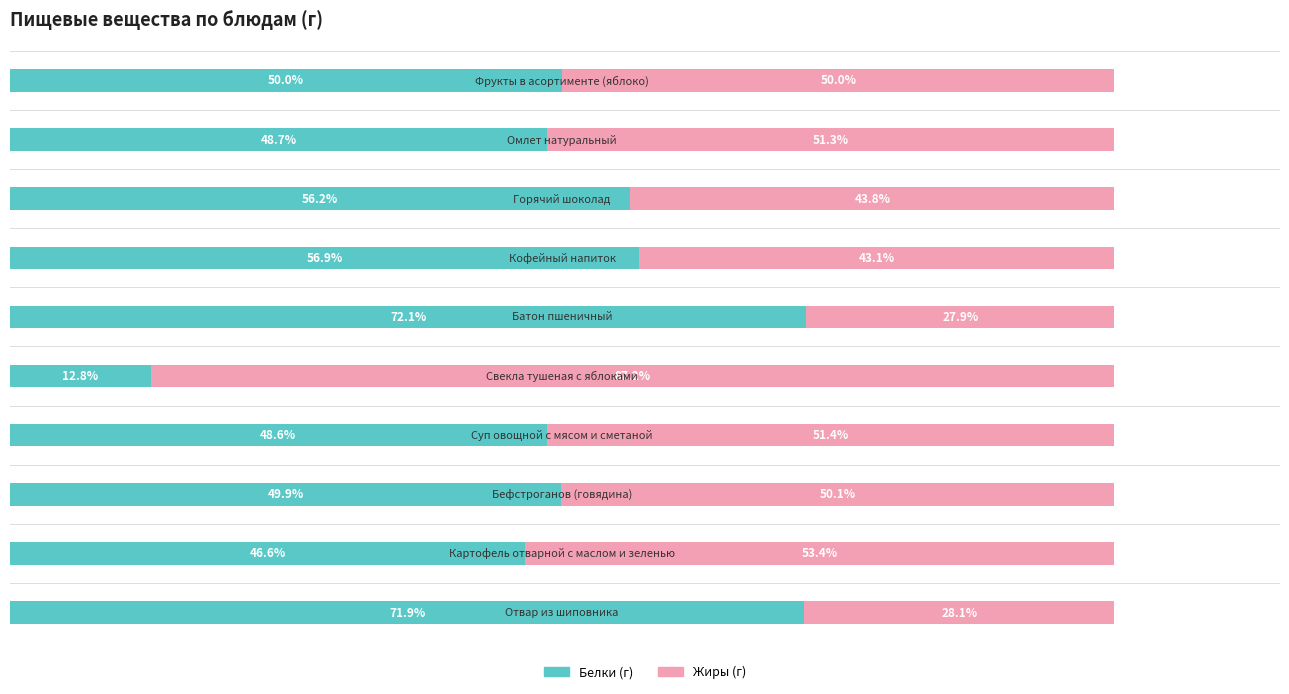

The value of Белки at 2 is 88.0. True or false?

False